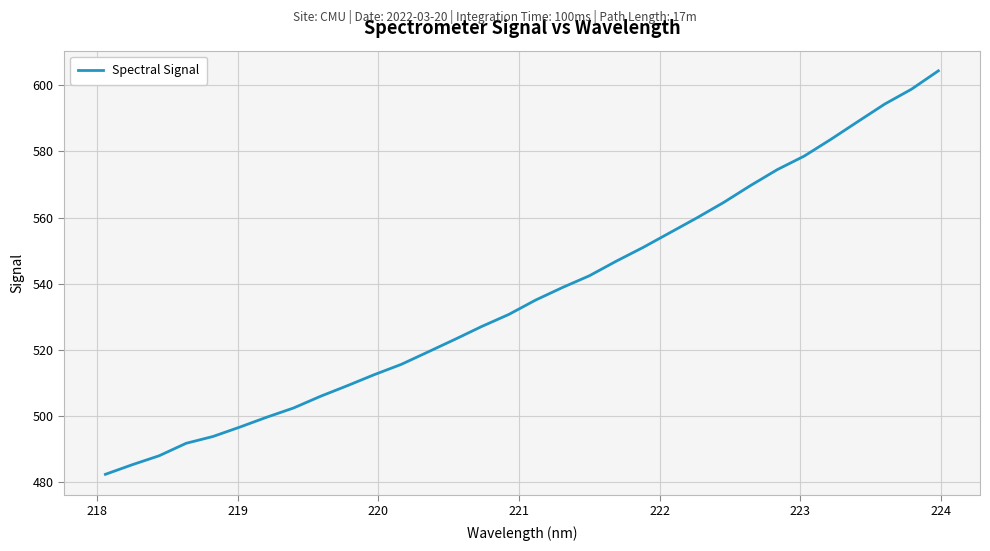

What is the difference between the maximum and minimum values?

122.0